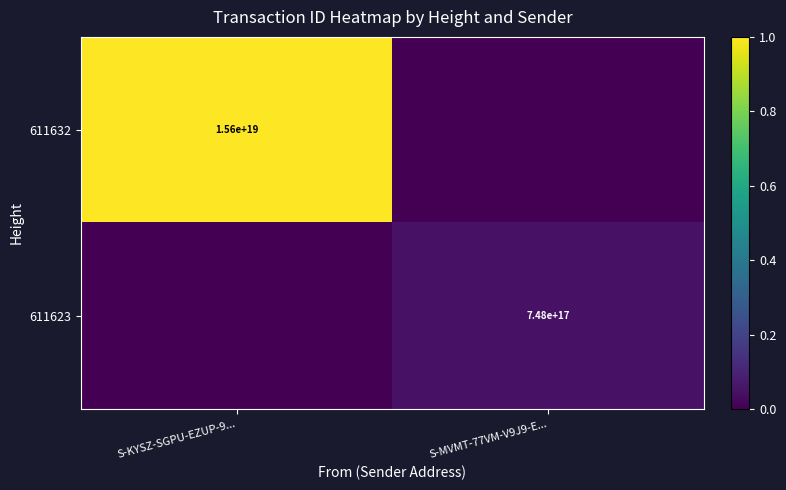

True or false: 611632 has a value of 5838455278978983936 at S-KYSZ-SGPU-EZUP-9....

False